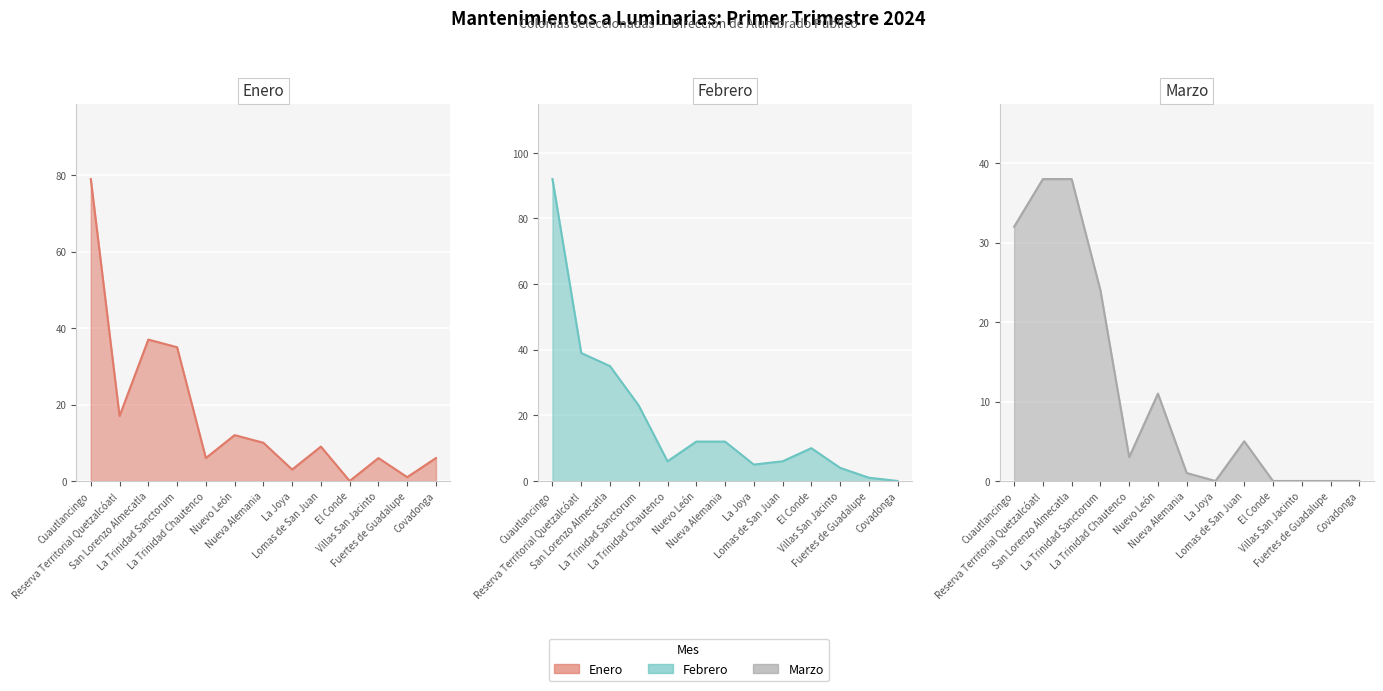

True or false: Febrero and Marzo intersect in this chart.

True